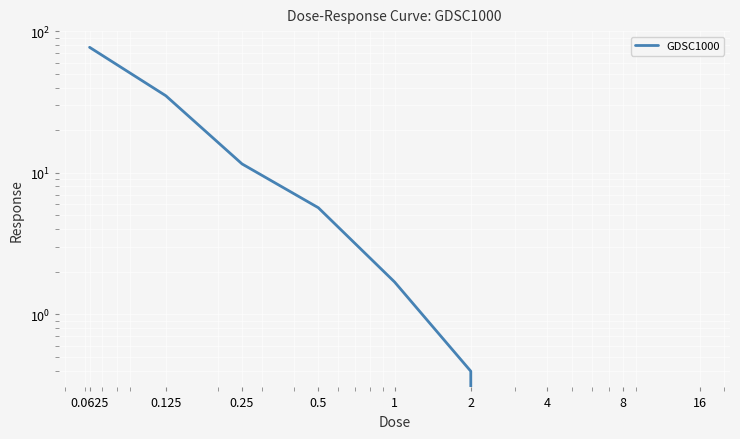

Which category has the highest value across all series?

0.0625